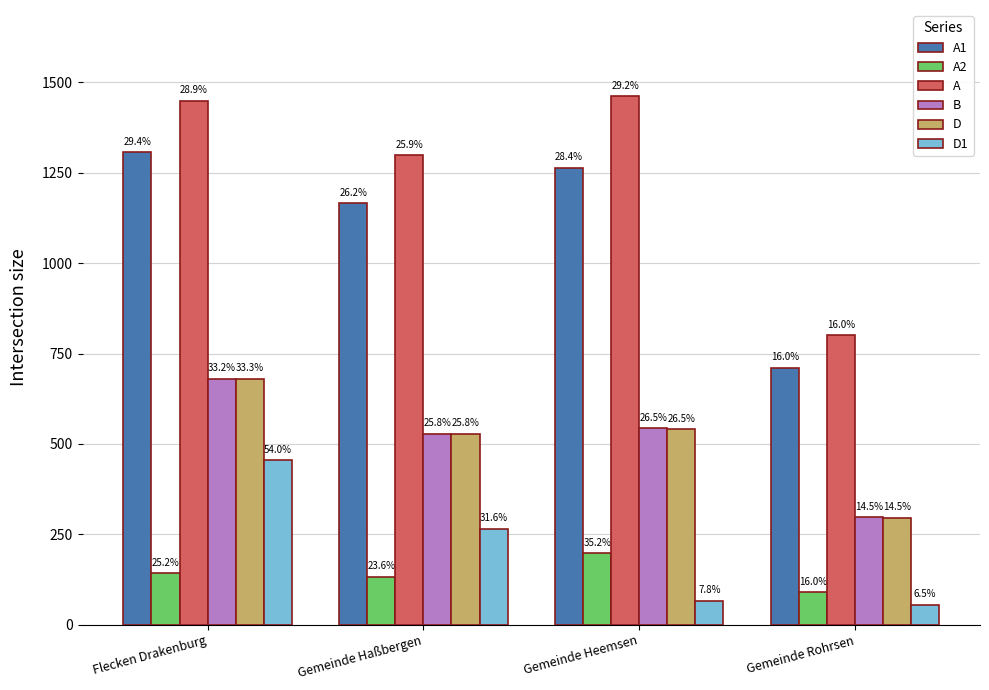

What is the sum of the A2 values at Flecken Drakenburg and Gemeinde Heemsen?

340